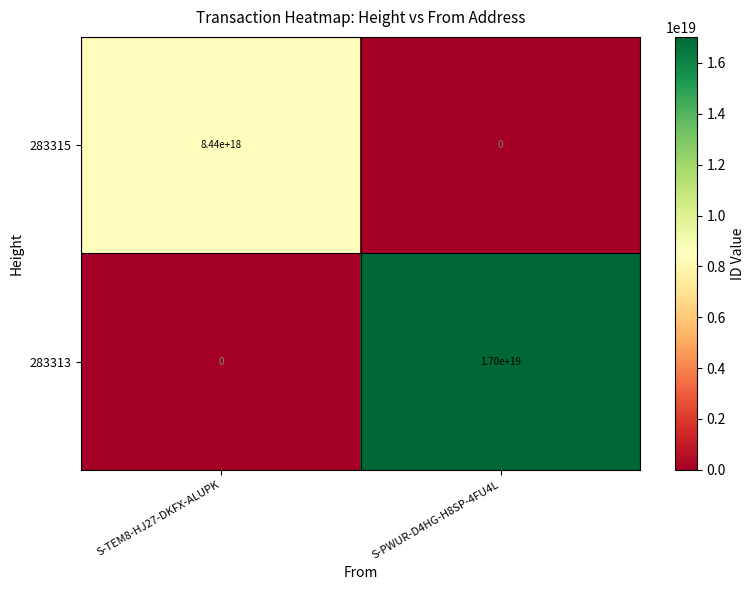

Rank the series by their maximum value, from lowest to highest.

283315, 283313